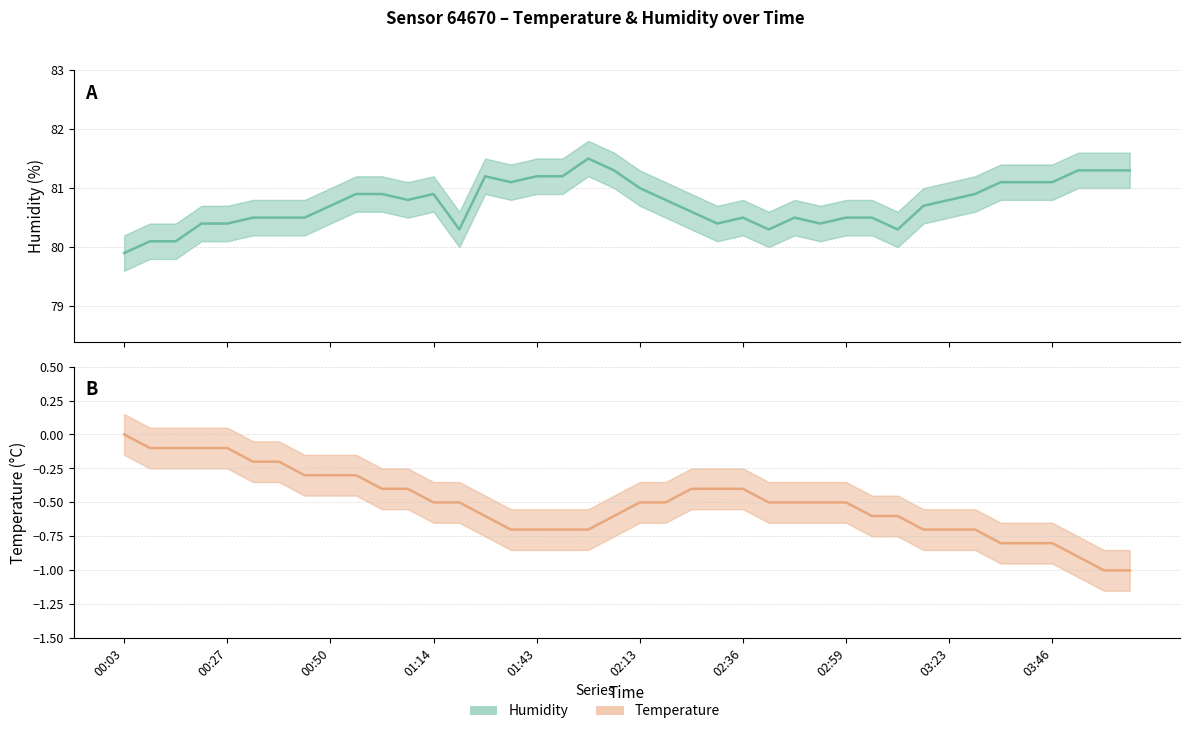

Which has a higher value, 36 or 26?

36